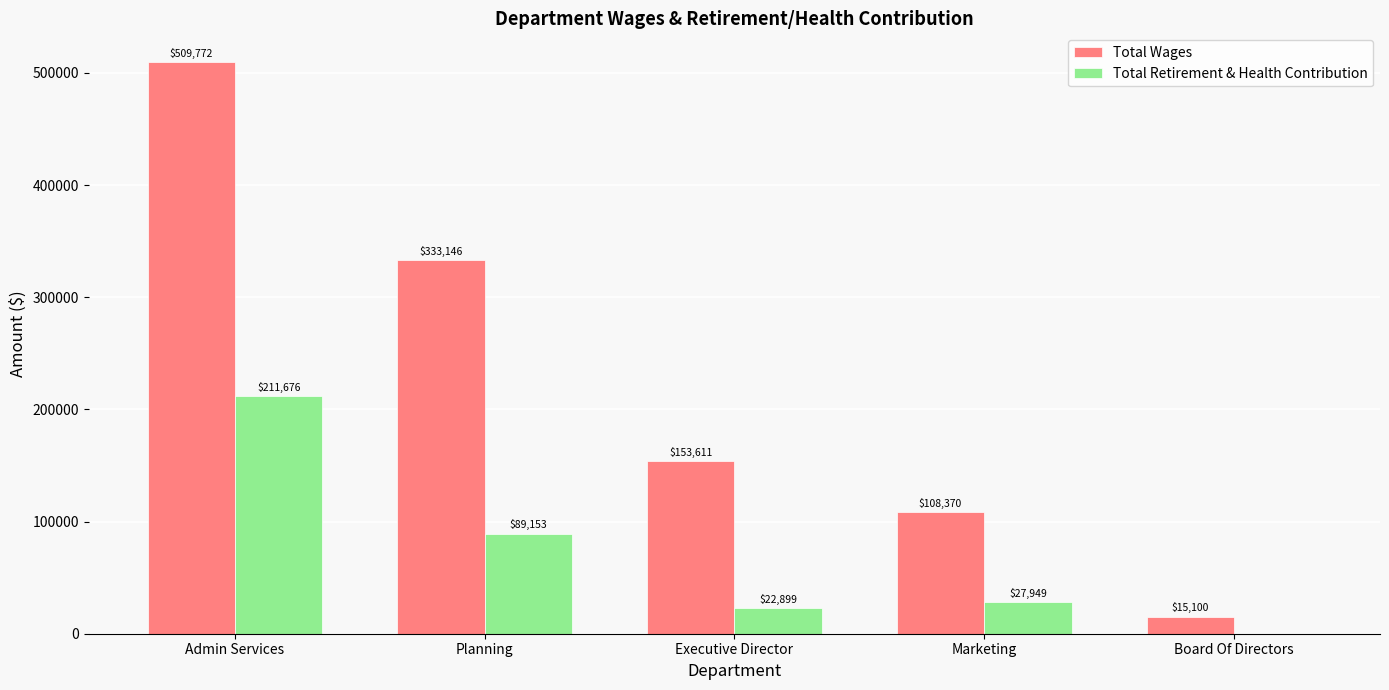

Does the chart contain stacked bars?

No